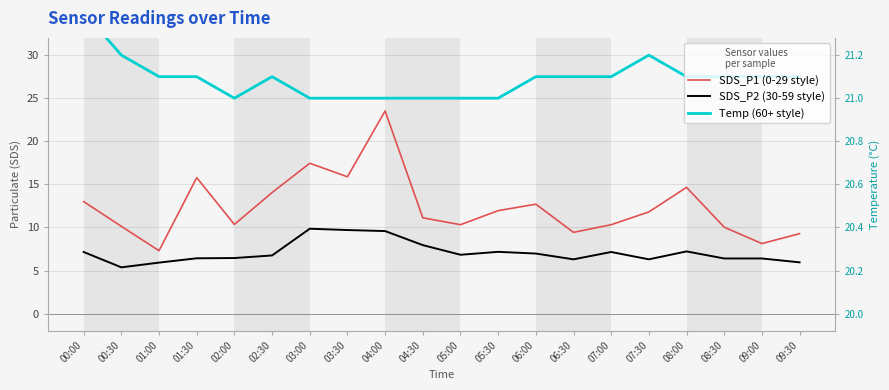

Is the value of SDS_P1 (0-29 style) at 03:00 greater than the value of SDS_P2 (30-59 style) at 06:00?

Yes